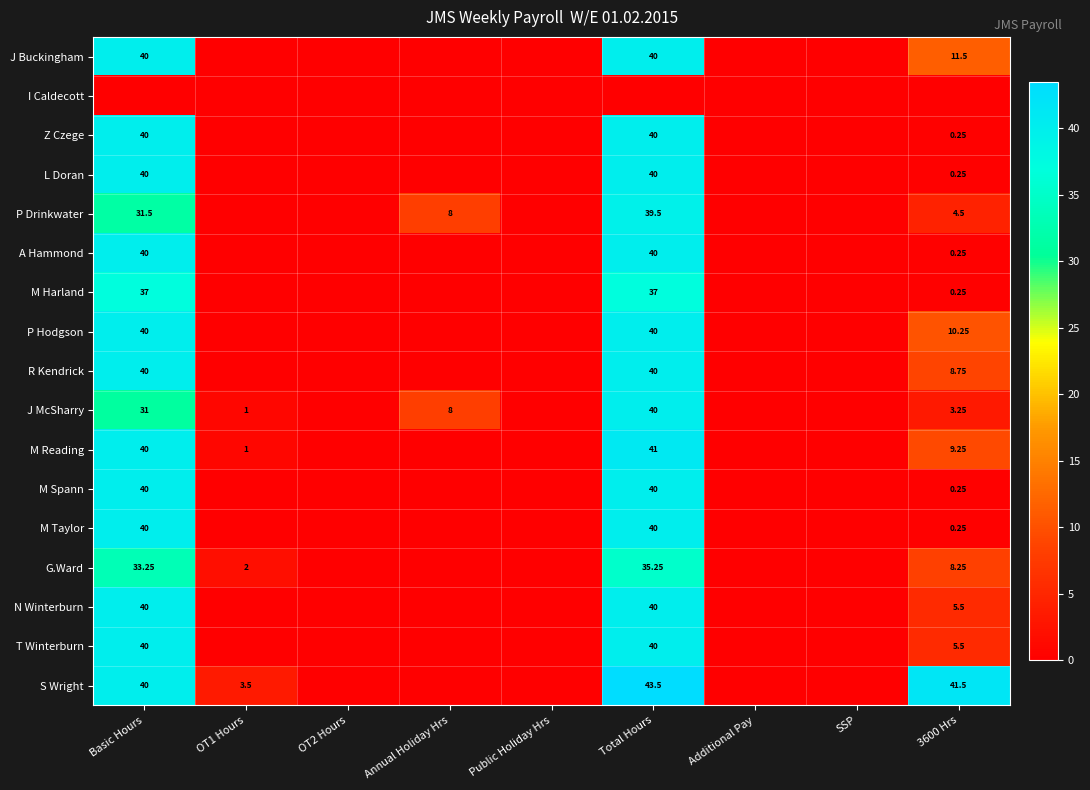

Which series has the largest range (max minus min)?

S Wright